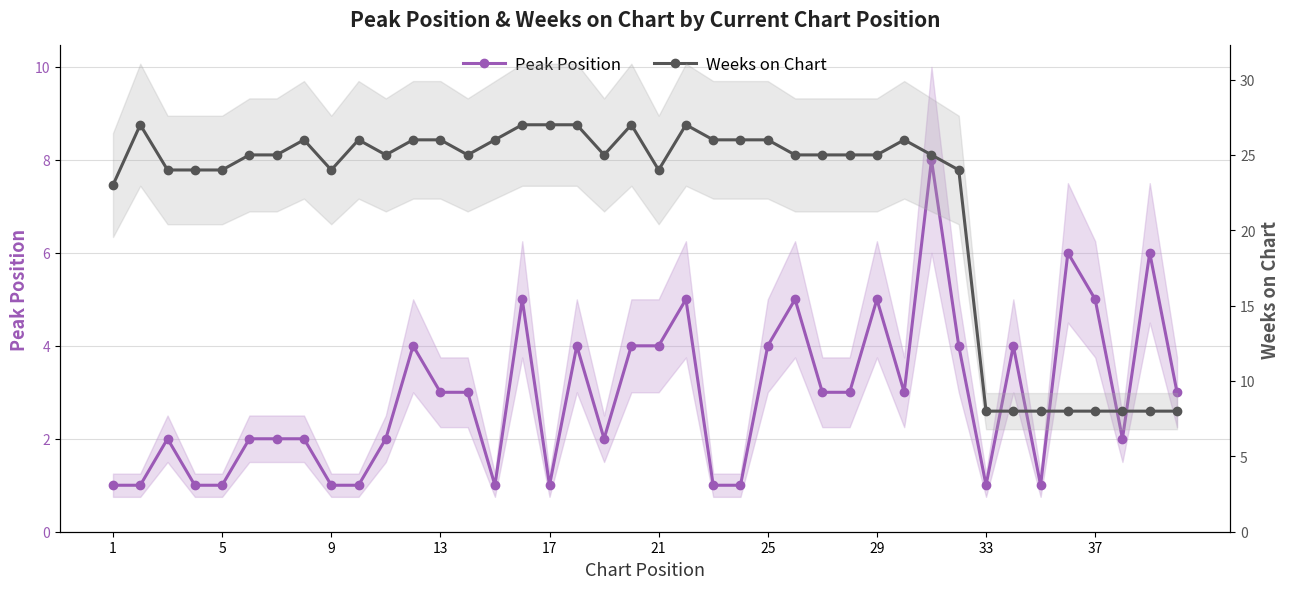

Which series has the largest total across all categories?

Weeks on Chart